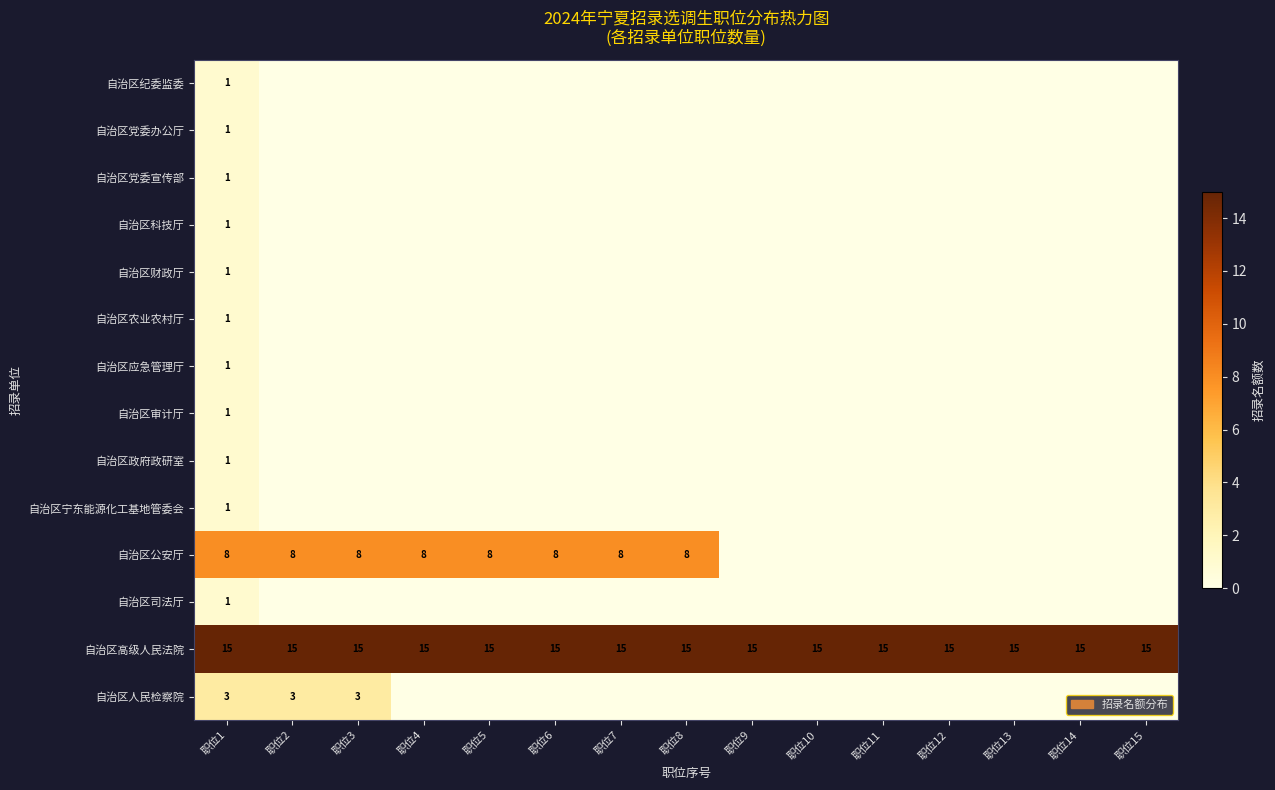

How many categories are shown in the chart?

15